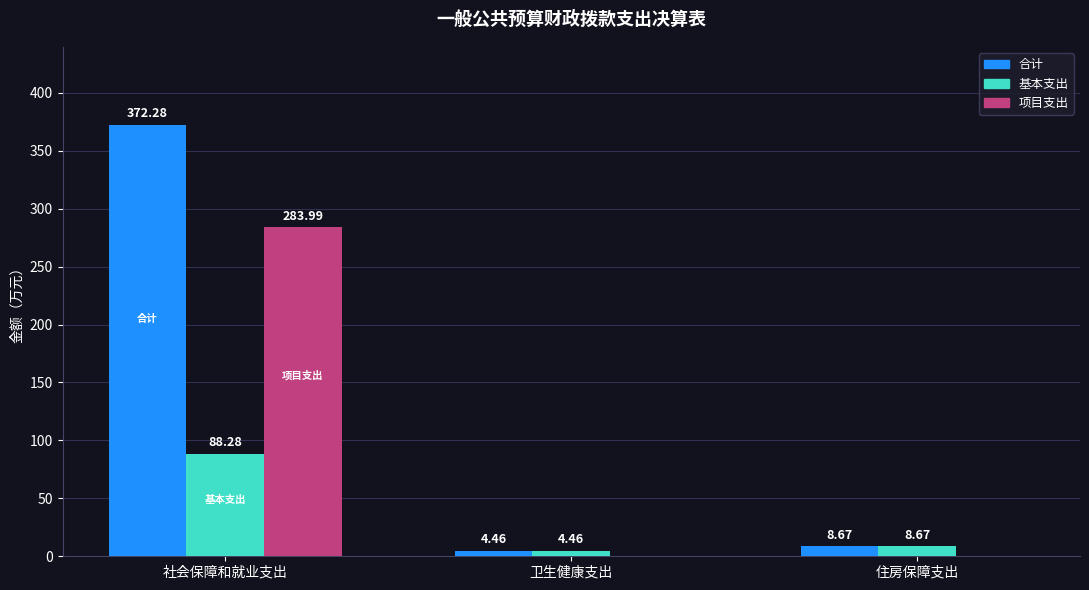

At which category is the sum across all series the highest?

社会保障和就业支出